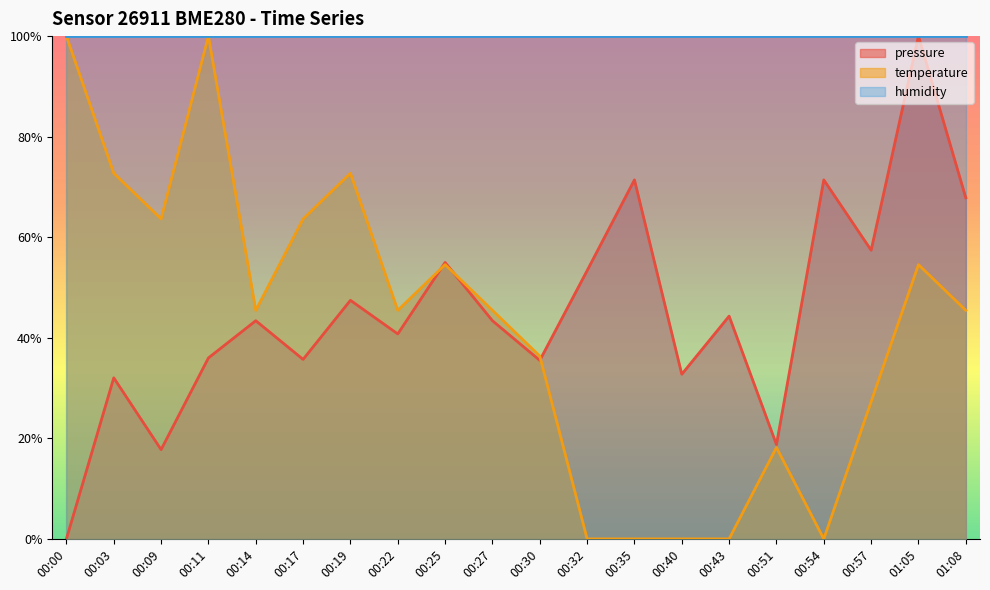

What is the value of the pressure point at the 10th from the left?

0.4